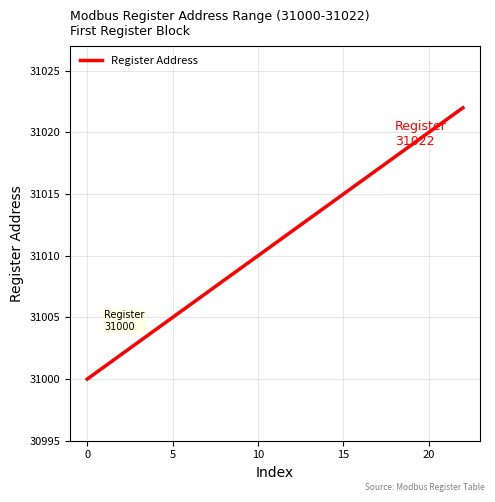

What is the difference between the maximum and minimum values?

22